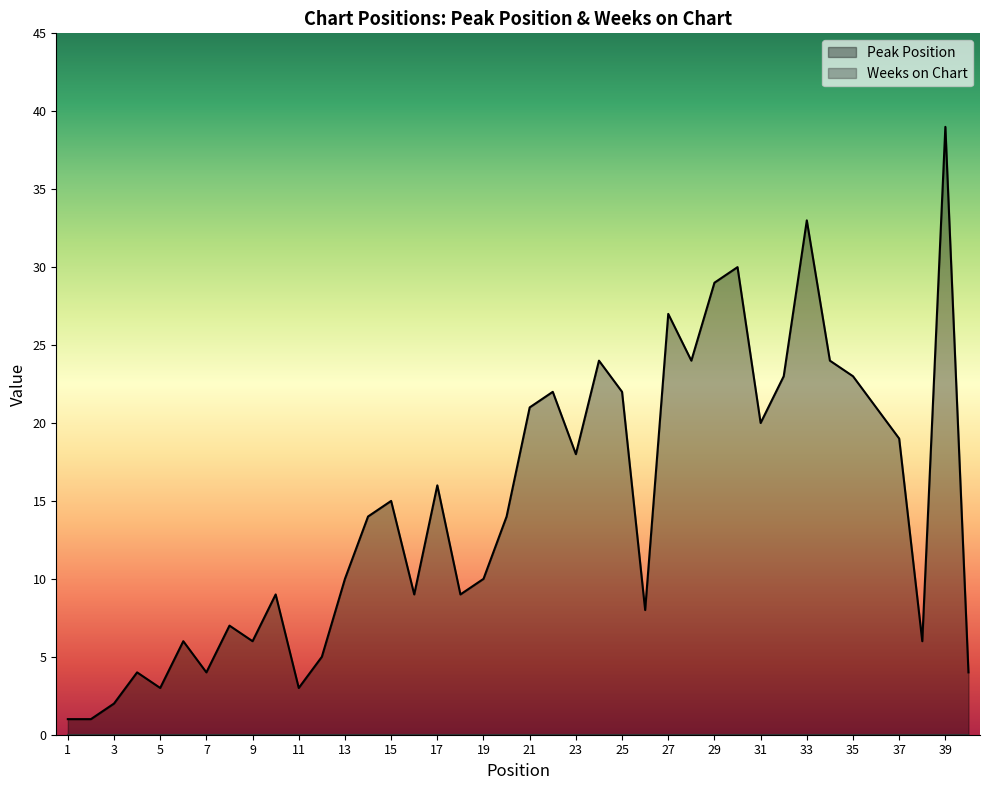

Which has a higher value, 38 or 4?

38